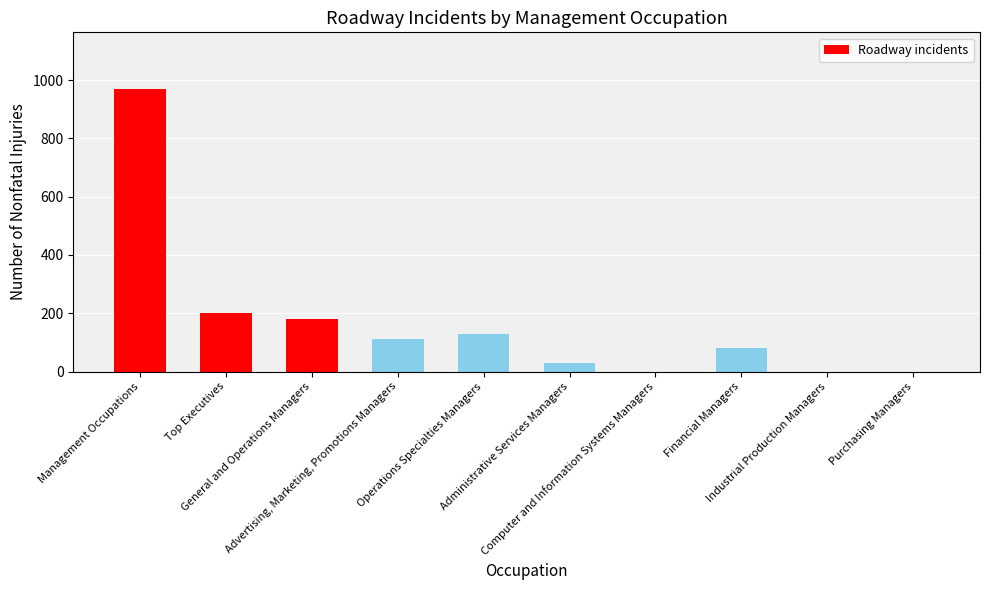

Reading left to right, what are all the values shown in this chart?

Management Occupations=970	Top Executives=200	General and Operations Managers=180	Advertising, Marketing, Promotions Managers=110	Operations Specialties Managers=130	Administrative Services Managers=30	Computer and Information Systems Managers=0	Financial Managers=80	Industrial Production Managers=0	Purchasing Managers=0